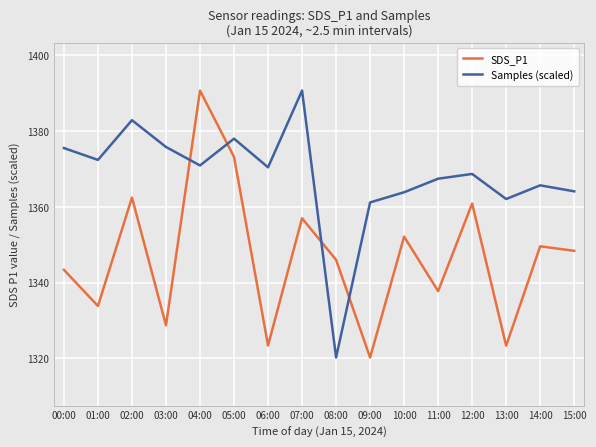

What is the difference between the highest and lowest values at 01:00?

38.6